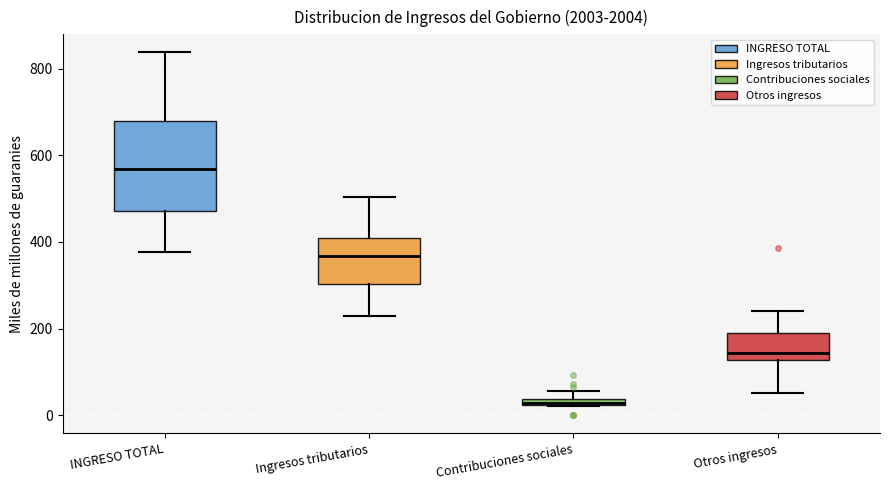

Where is the lower edge of the box for Contribuciones sociales on the y-axis? The values are not printed on the chart, so give them approximately, as read against the axis.

20